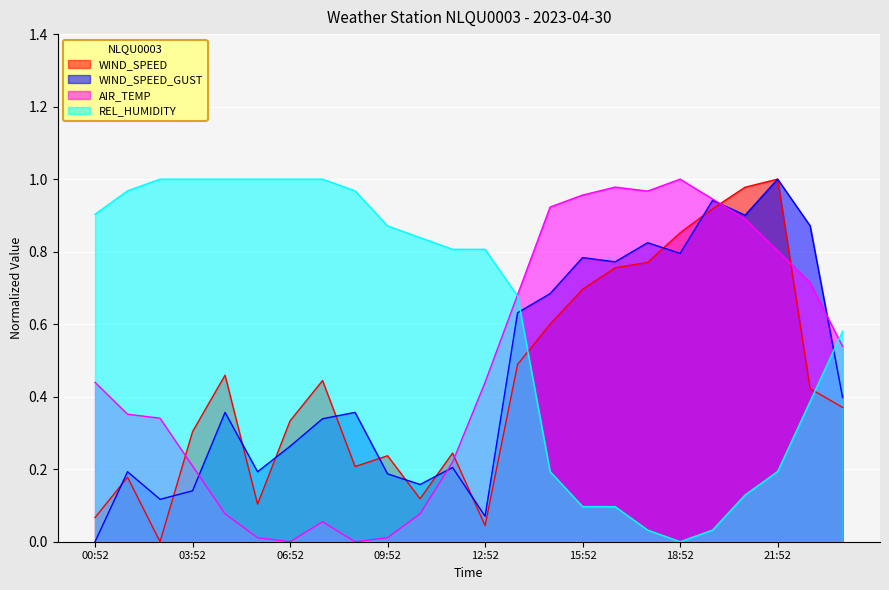

Which has a higher value, 22:52 or 11:52?

22:52